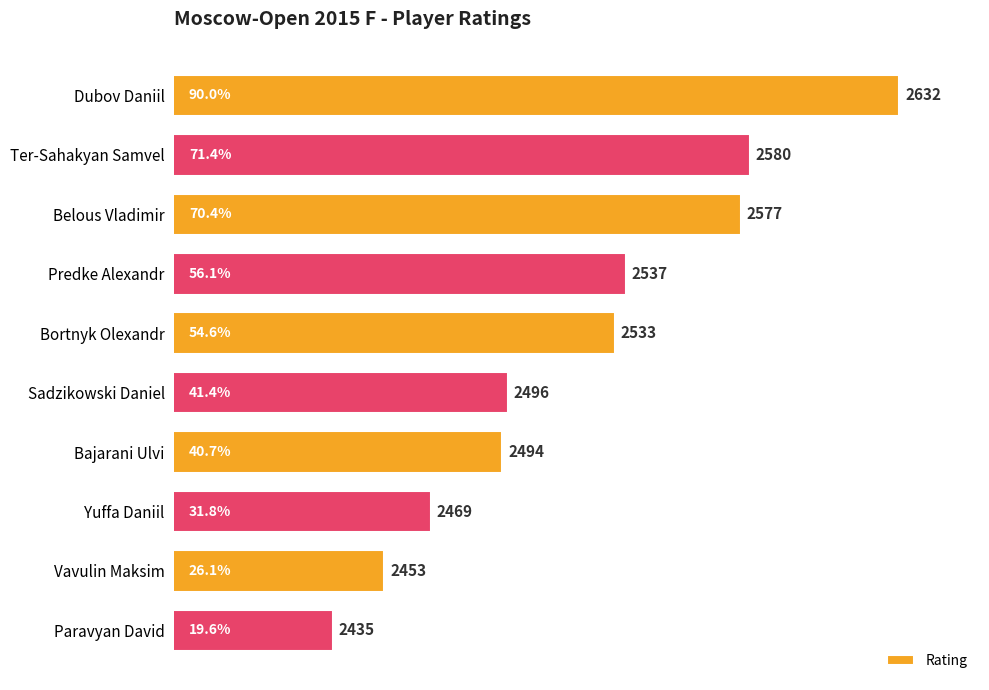

What is the change in value from Belous Vladimir to Bajarani Ulvi?

-83